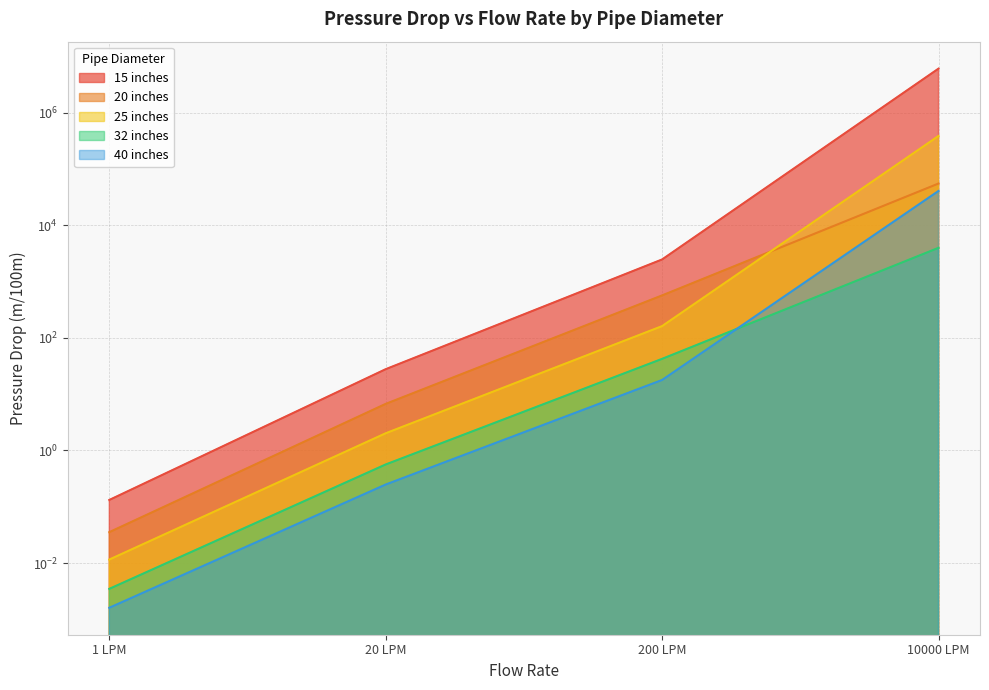

What is the difference between the second highest and second lowest values in the 15 inches series?

2441.6